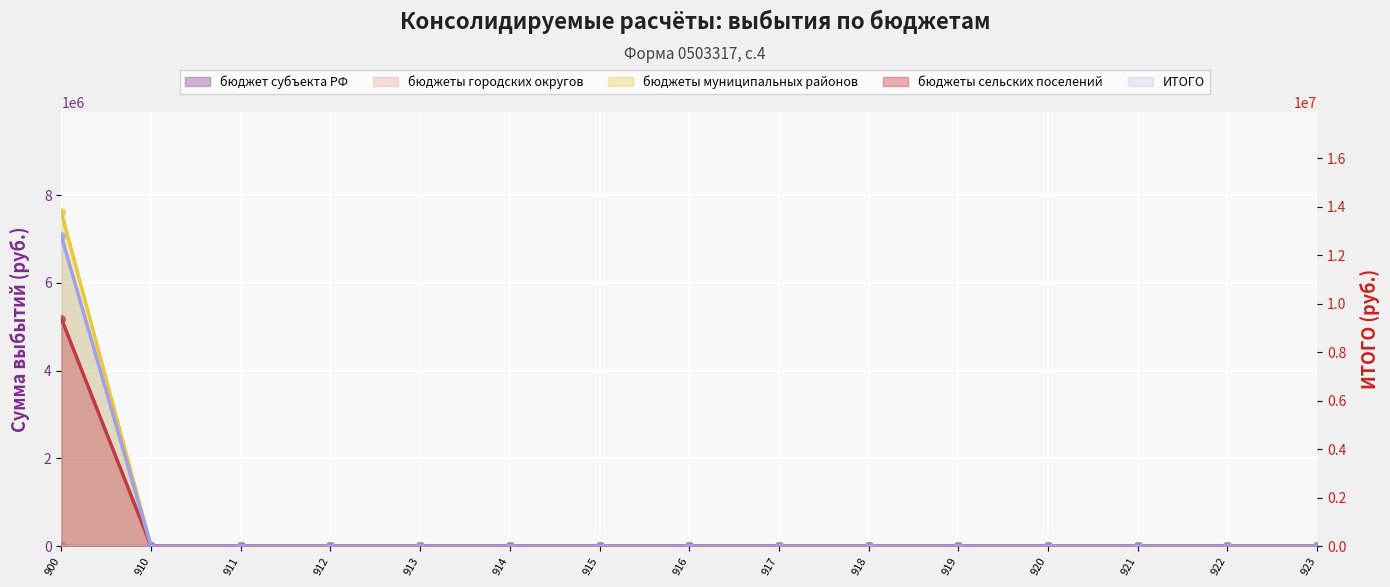

At how many categories does at least one series exceed 5314213?

1